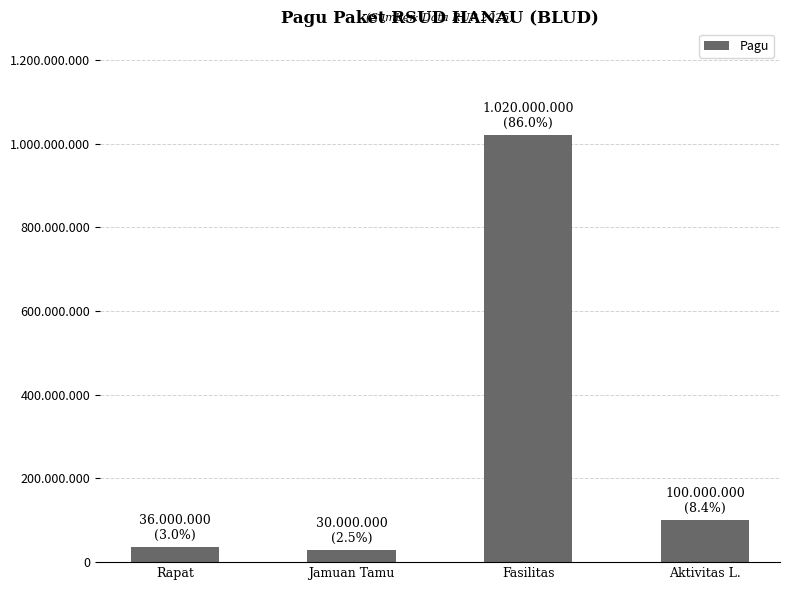

At which category does the chart reach its minimum across all series?

Jamuan Tamu